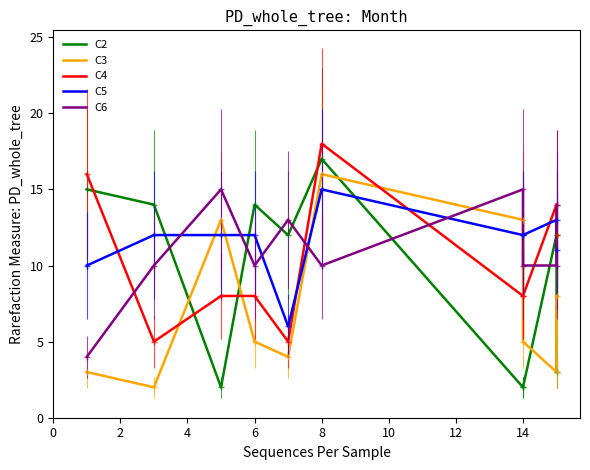

At how many categories does at least one series exceed 17?

1